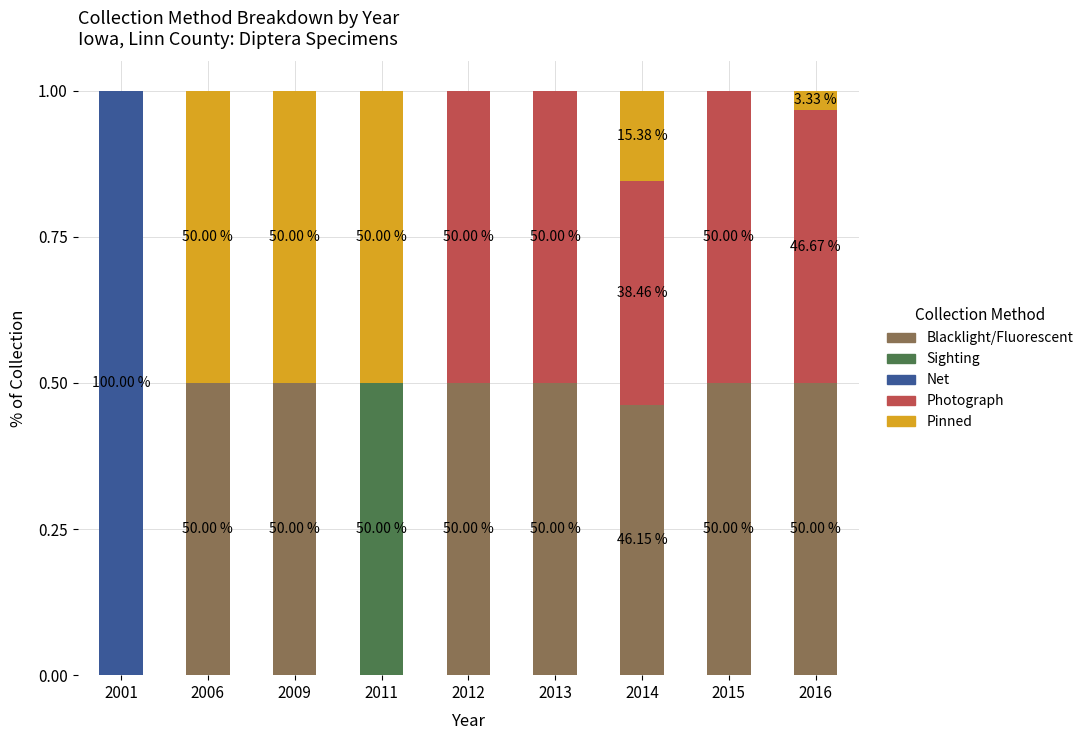

What is the total value across all series at 2009?

1.0